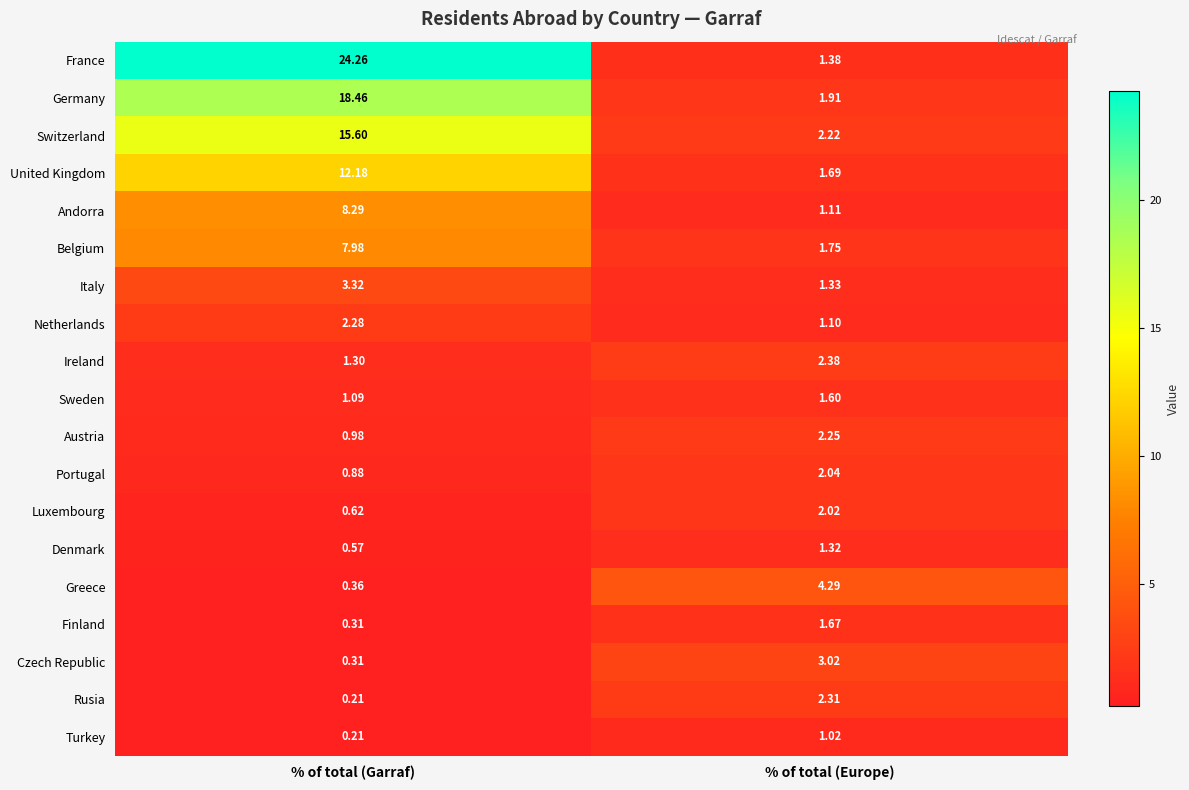

Rank the series at % of total (Europe) from highest to lowest value.

Greece, Czech Republic, Ireland, Rusia, Austria, Switzerland, Portugal, Luxembourg, Germany, Belgium, United Kingdom, Finland, Sweden, France, Italy, Denmark, Andorra, Netherlands, Turkey